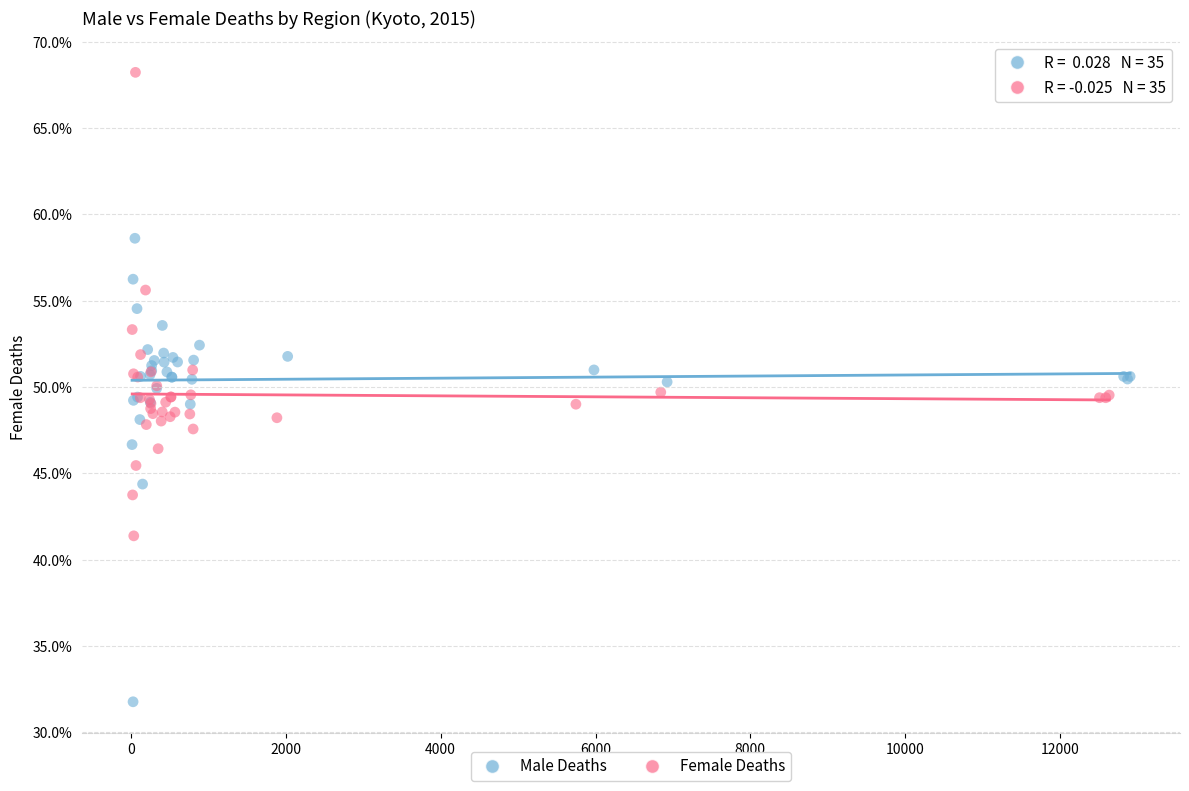

Which series contains the lowest Y value?

Male Deaths